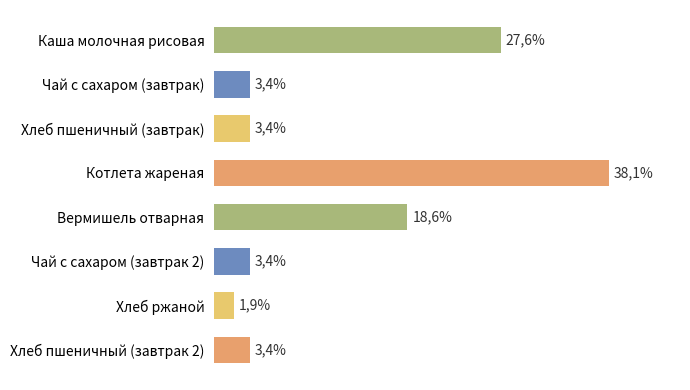

Which category has the highest value across all series?

Котлета жареная